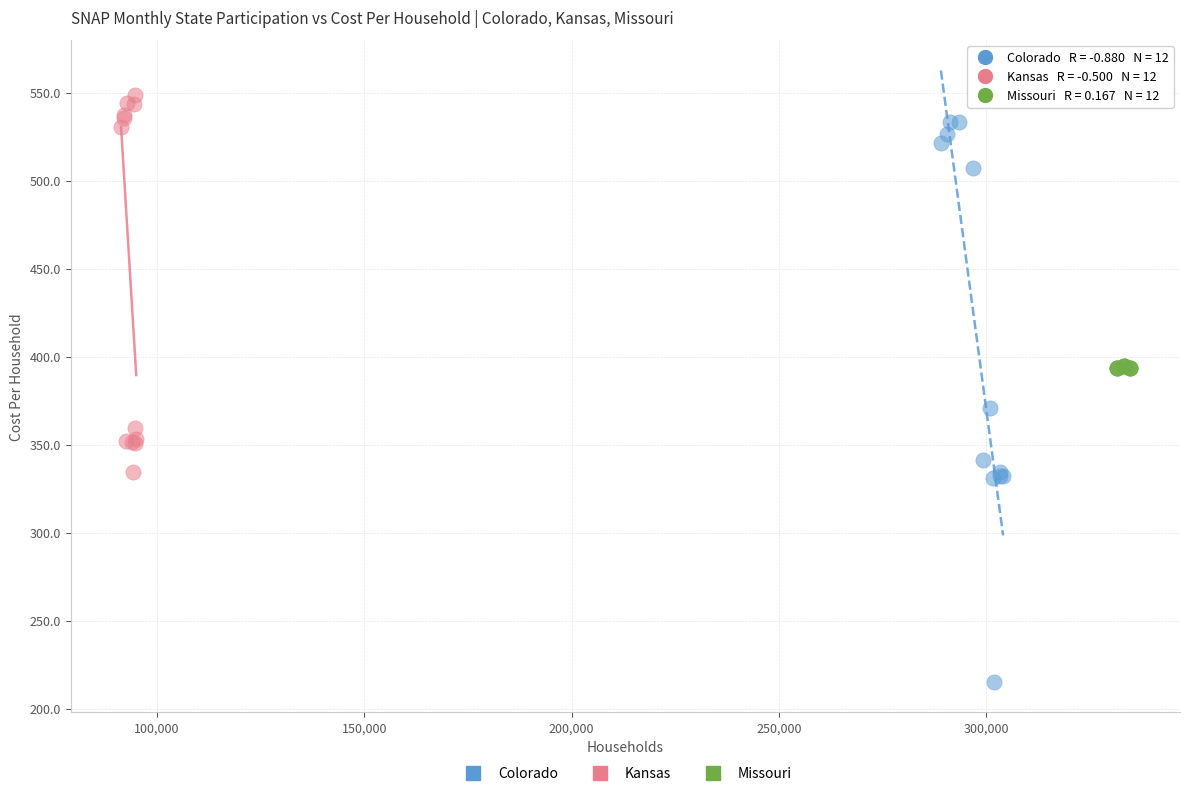

Which series has the widest spread of Y values?

Colorado